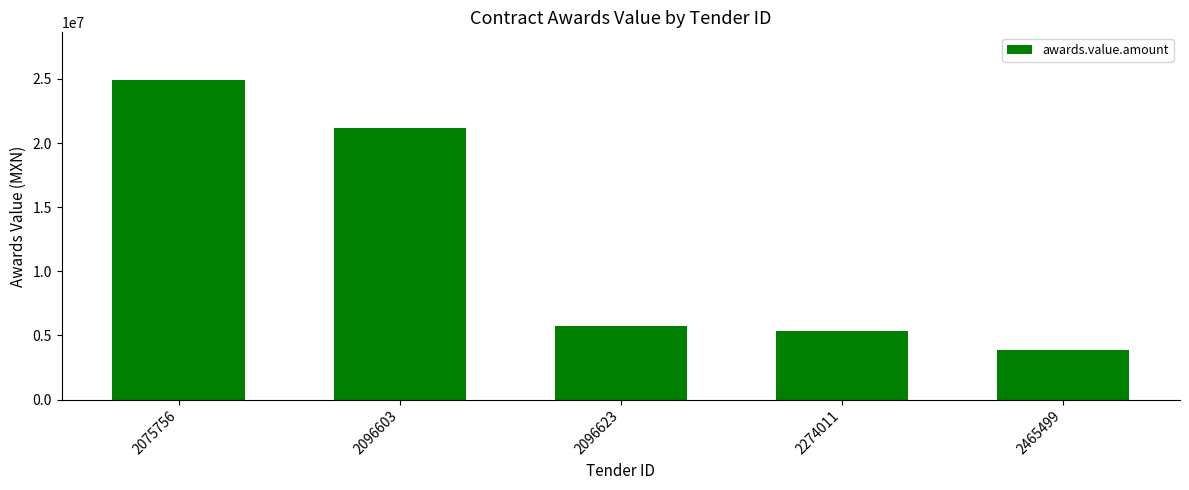

Between 2075756 and 2465499, which is larger?

2075756